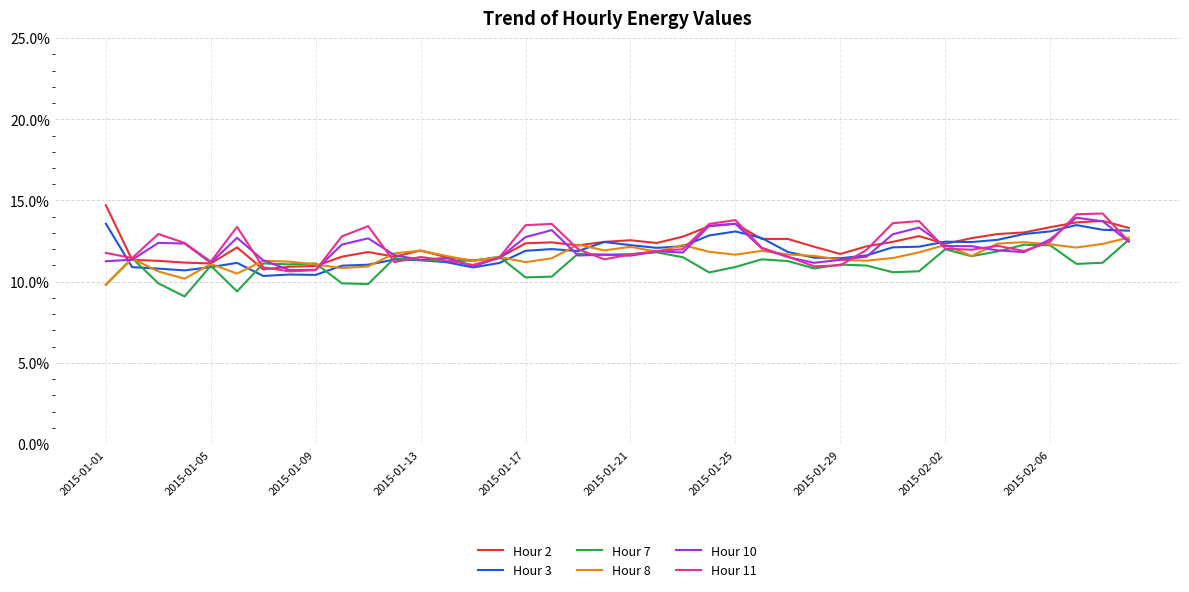

What are all the series names shown in the legend?

Hour 2, Hour 3, Hour 7, Hour 8, Hour 10, Hour 11